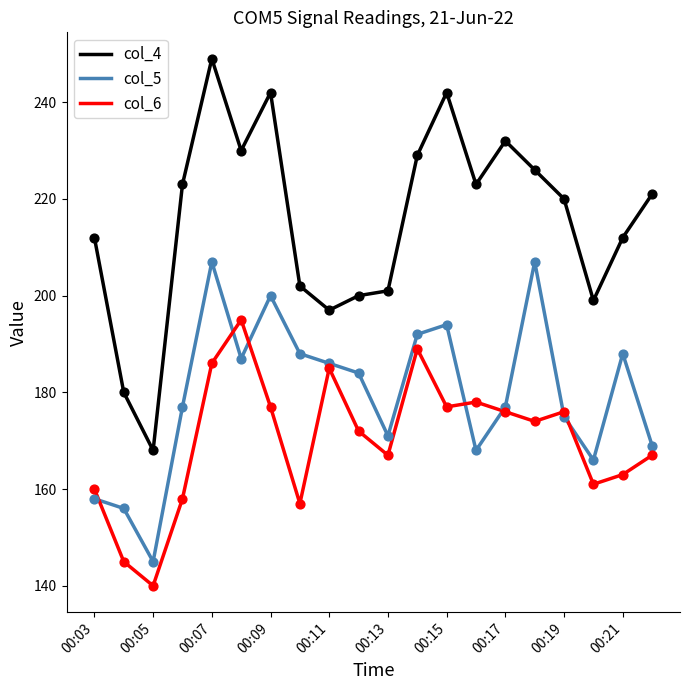

Which series has the largest range (max minus min)?

col_4